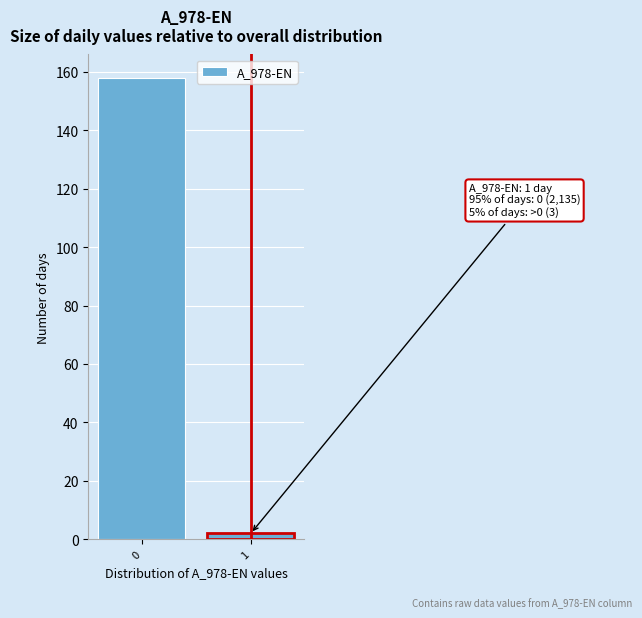

Reading right to left, extract all data points from this chart.

1=2	0=158